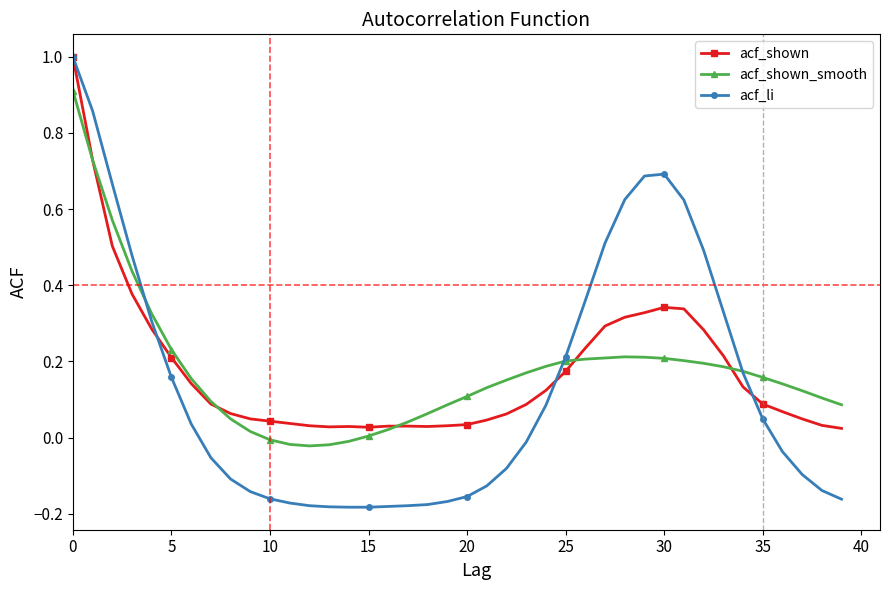

Which series has the largest range (max minus min)?

acf_li